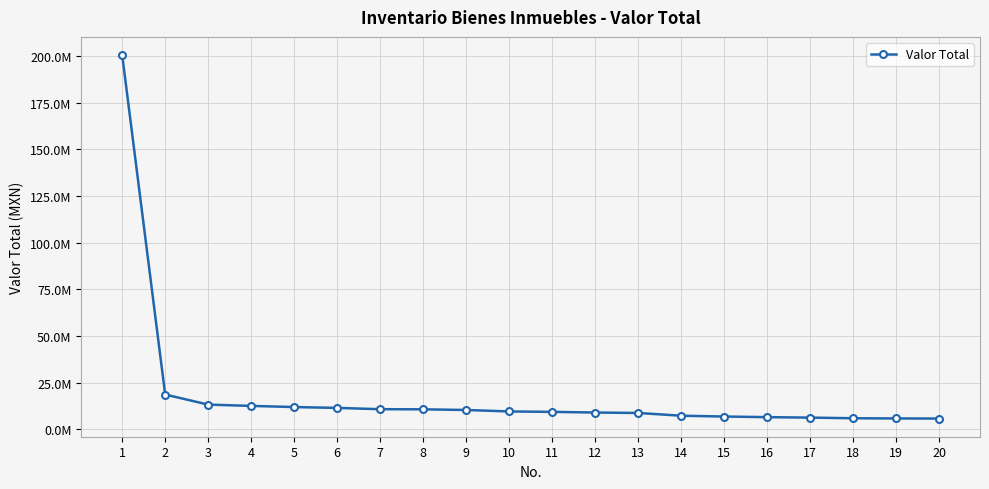

Does the chart have visible grid lines?

Yes